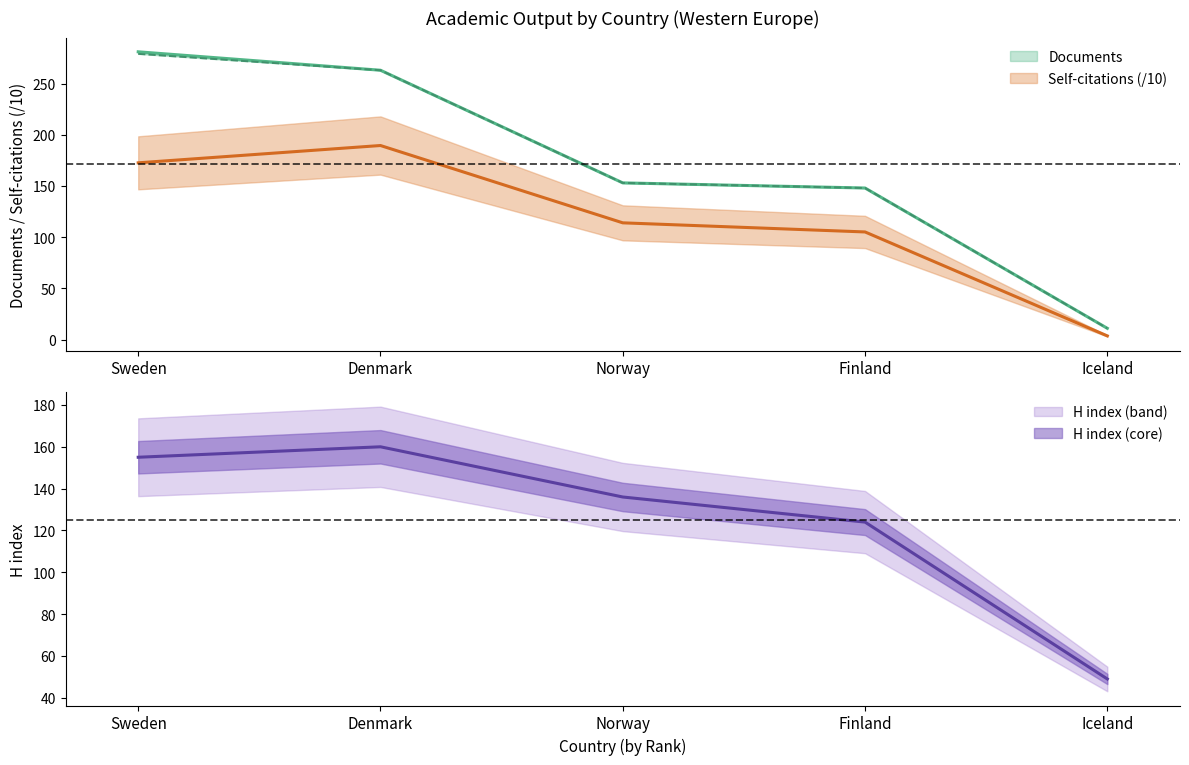

What is the difference between the H index values at Denmark and Finland?

36.0